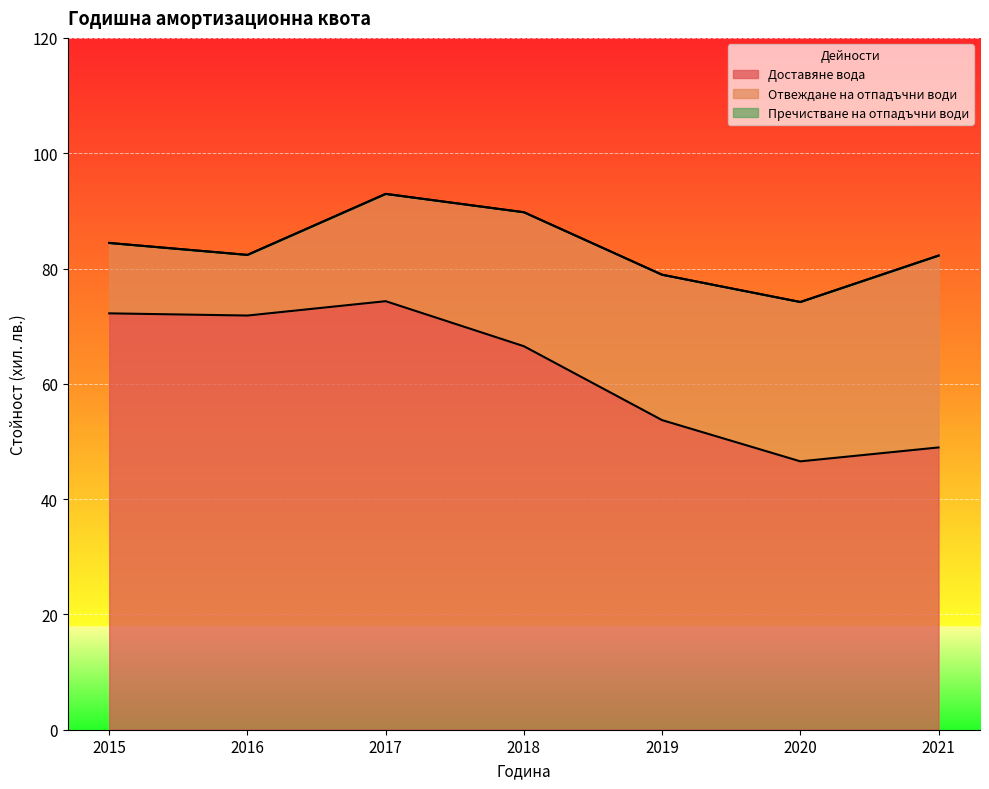

What is the value of the Отвеждане на отпадъчни води point at the 6th from the left?

27.6